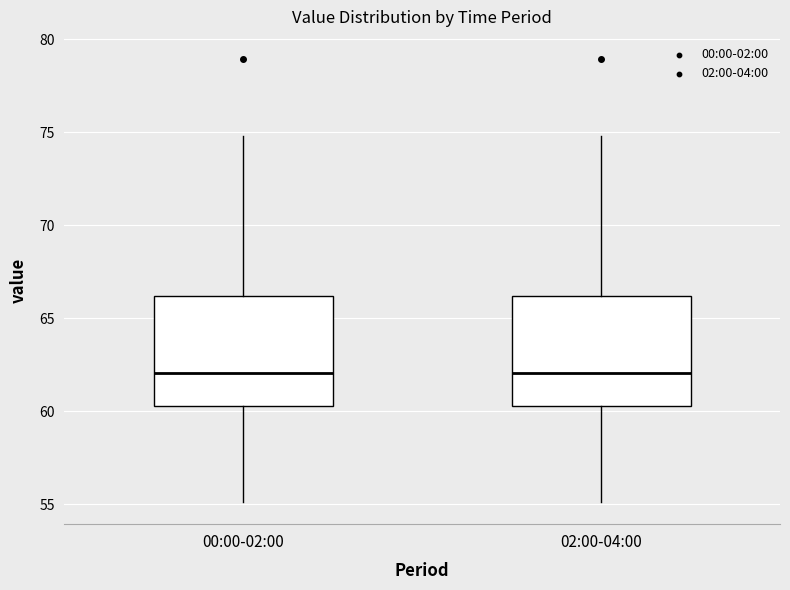

Reading left to right, read every box against the y-axis: the position of its median line, the range the box covers, and the ends of its whiskers. The values are not printed on the chart, so give them approximately, as read against the axis.

00:00-02:00: median 62.0, box 60.5 to 66.0, whiskers 55.0 to 75.0
02:00-04:00: median 62.0, box 60.5 to 66.0, whiskers 55.0 to 75.0